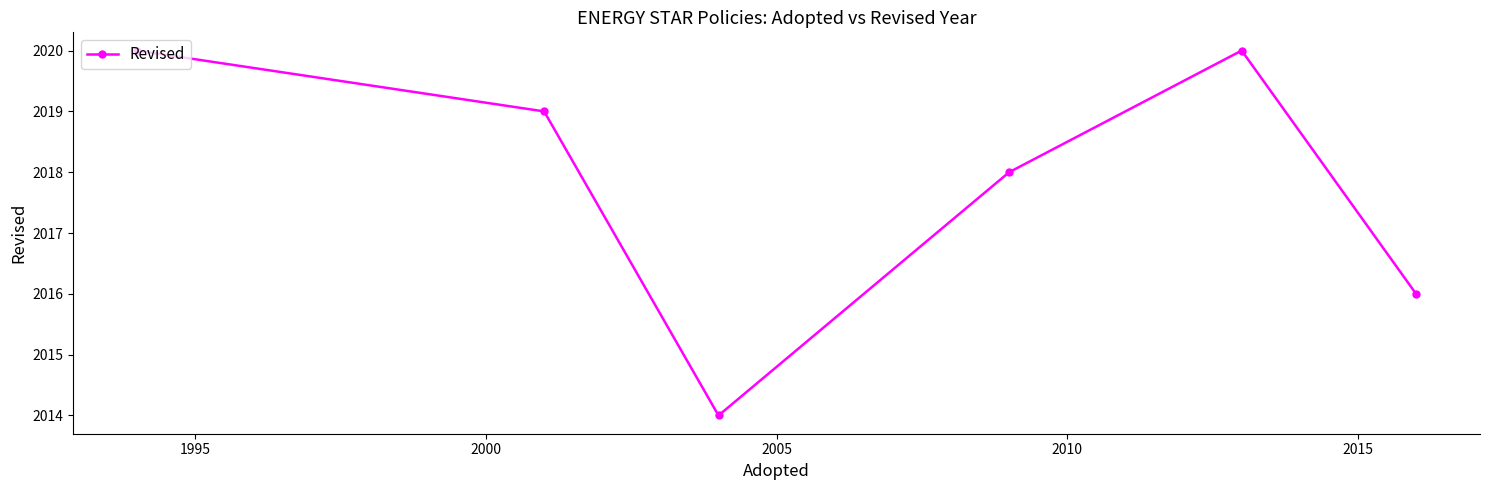

How many series are shown in this chart?

1